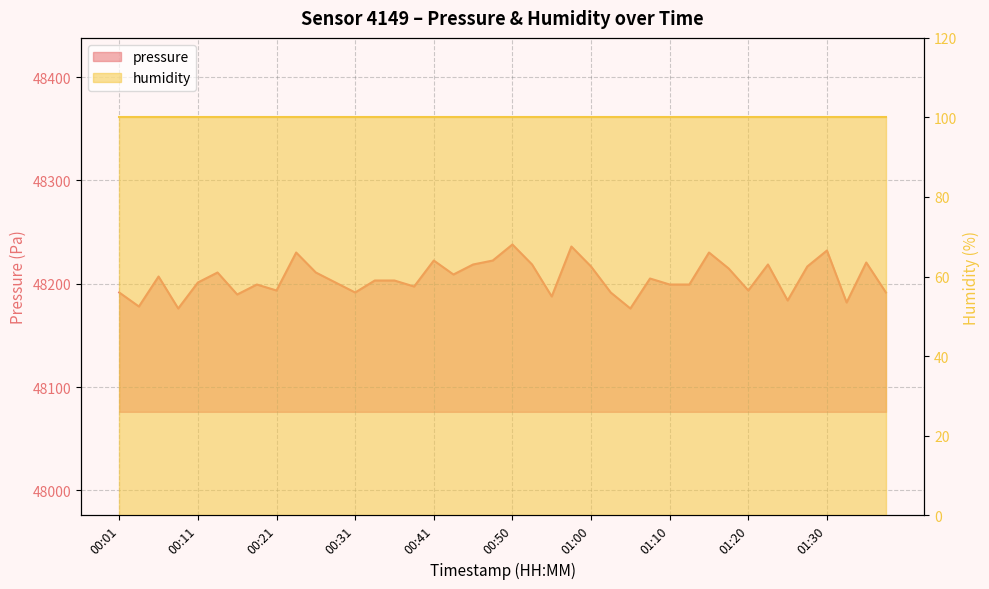

Reading left to right, extract all data points from this chart.

00:01=48191.5	00:04=48178.0	00:06=48207.0	00:09=48176.0	00:11=48201.2	00:14=48210.9	00:16=48189.6	00:18=48199.2	00:21=48193.5	00:23=48230.2	00:26=48210.9	00:28=48201.2	00:31=48191.5	00:33=48203.1	00:36=48203.1	00:38=48197.3	00:41=48222.5	00:43=48208.9	00:46=48218.6	00:48=48222.5	00:50=48238.0	00:53=48218.6	00:55=48187.7	00:58=48236.0	01:00=48216.7	01:03=48191.5	01:05=48176.0	01:08=48205.1	01:10=48199.2	01:12=48199.2	01:15=48230.2	01:17=48214.8	01:20=48193.5	01:22=48218.6	01:25=48183.8	01:27=48216.7	01:30=48232.2	01:32=48181.8	01:35=48220.6	01:37=48191.5